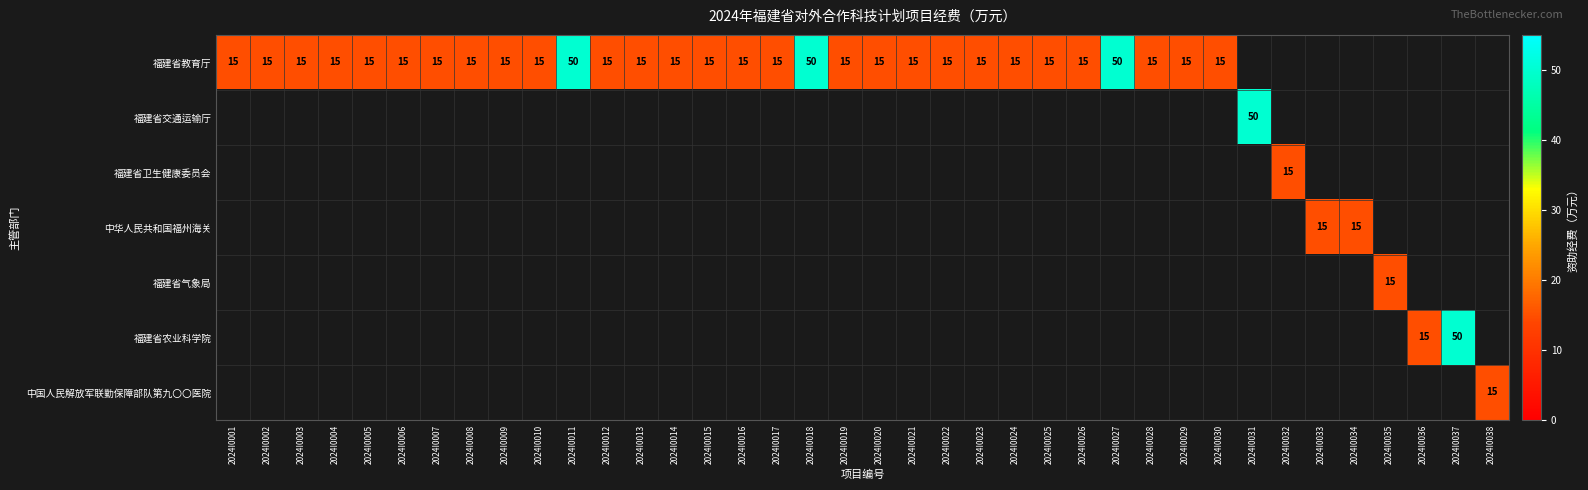

How many categories are shown in the chart?

38